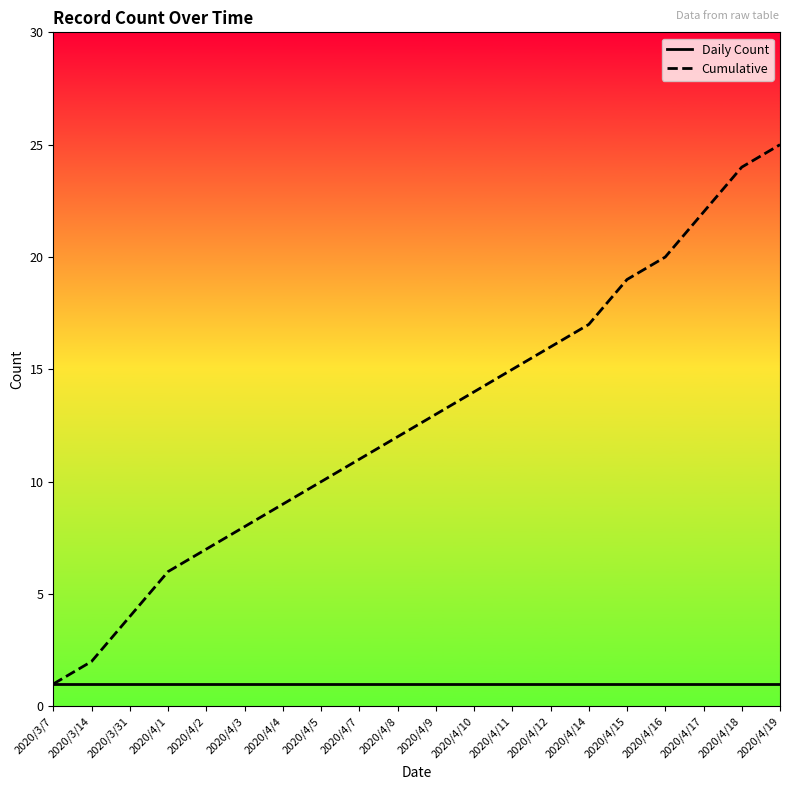

What are all the series names shown in the legend?

Daily Count, Cumulative